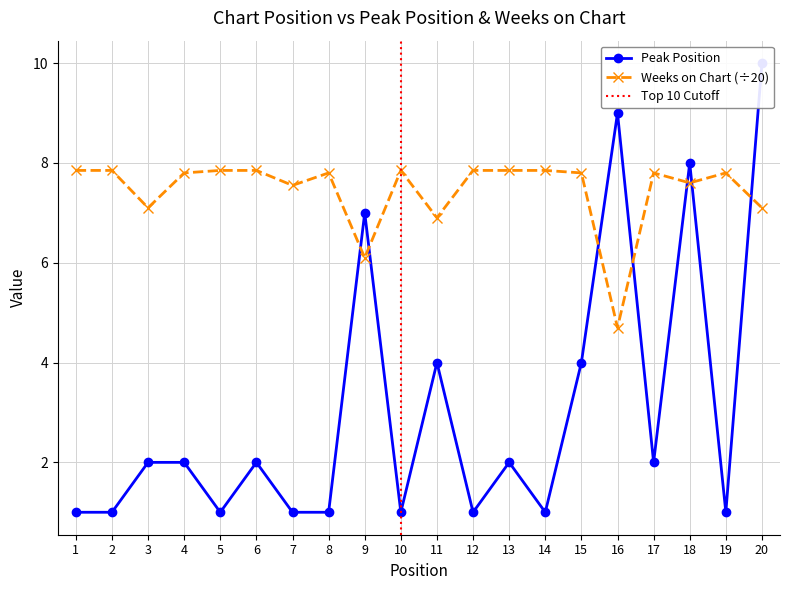

How many intersections are there between Weeks on Chart and Peak Position?

7